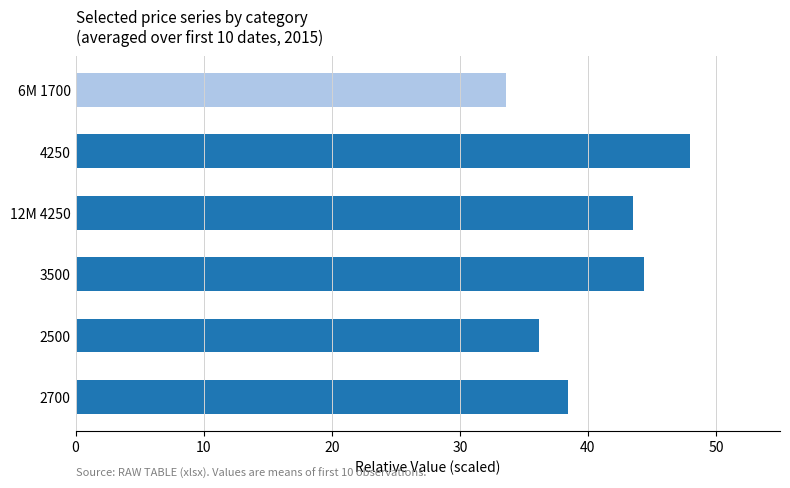

Are the bars grouped side by side (vs. stacked)?

No